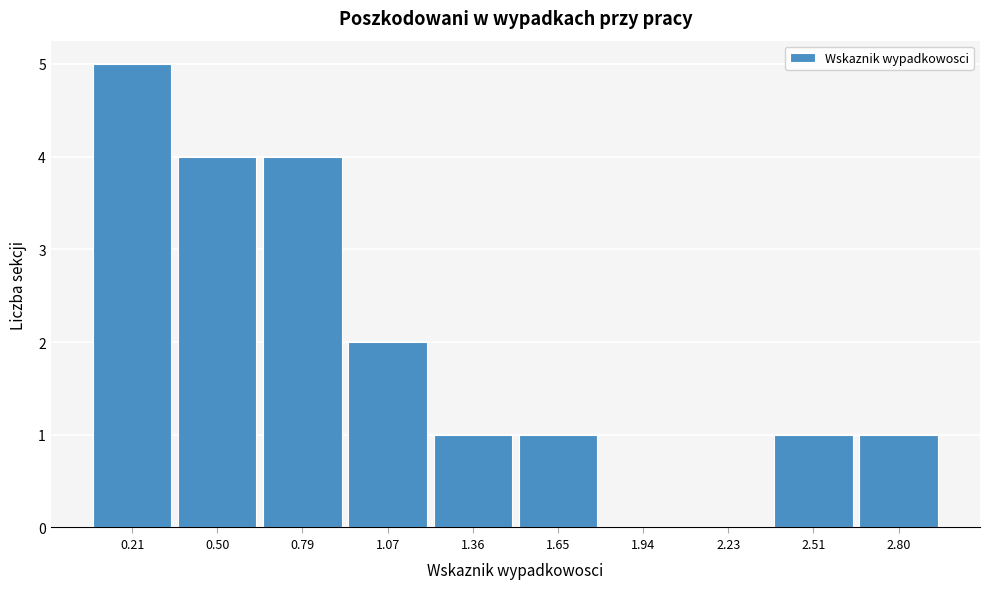

Reading left to right, extract all data points from this chart.

0.21=5	0.50=4	0.79=4	1.07=2	1.36=1	1.65=1	1.94=0	2.23=0	2.51=1	2.80=1